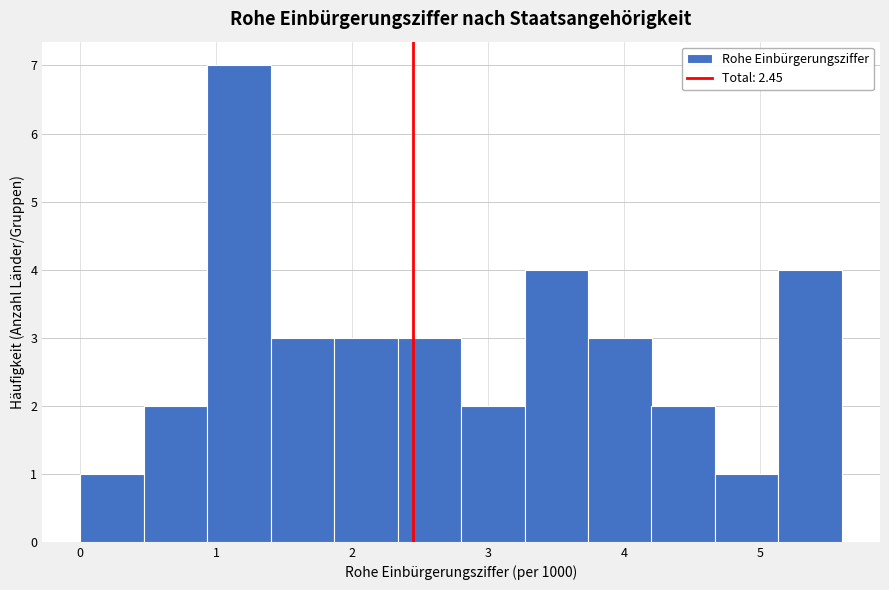

Which range on the x-axis has the tallest bar?

0.9 to 1.4